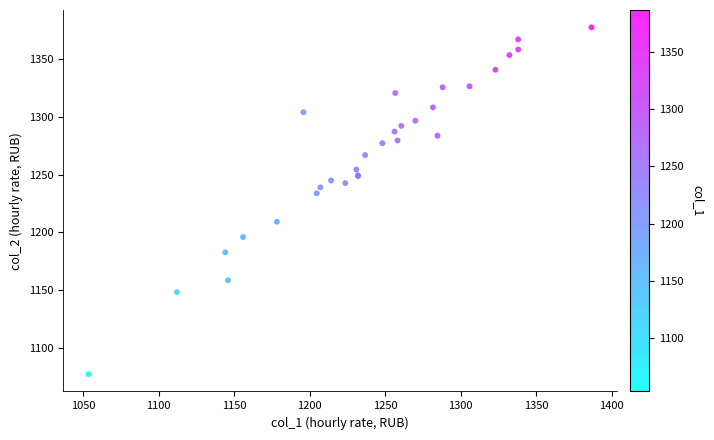

What Y value in the scatter plot is closest to 1227?

1233.8